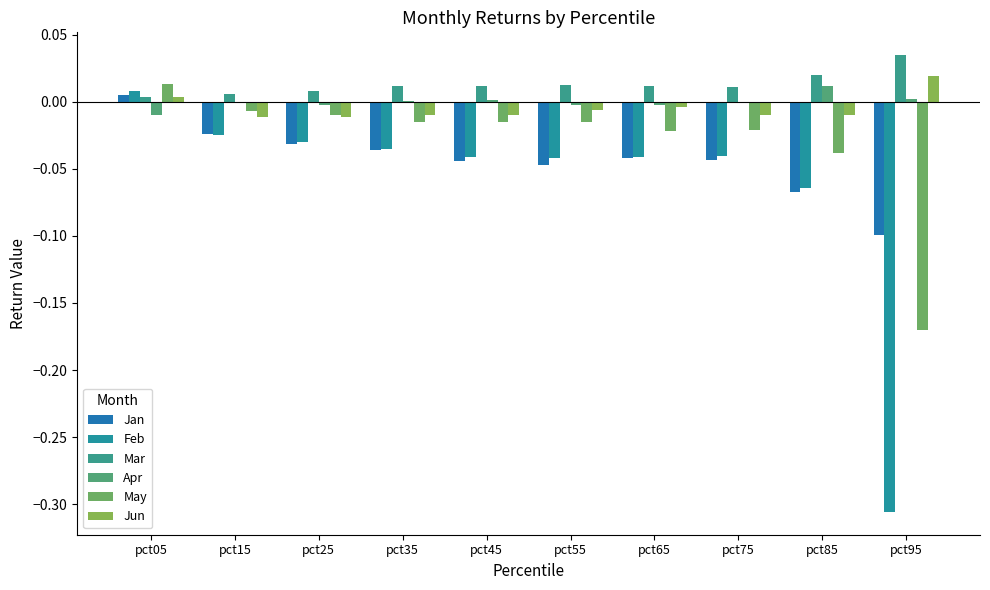

How many values in the May series exceed 0?

1